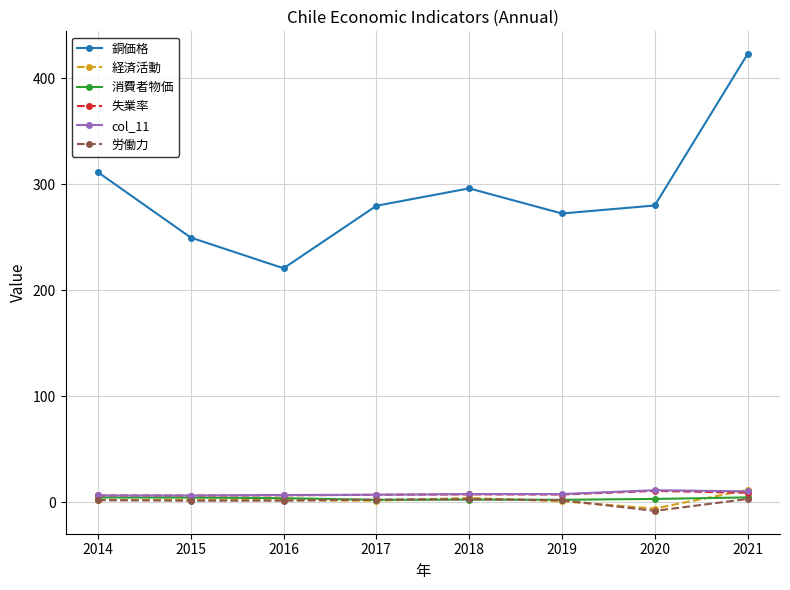

How many categories are shown in the chart?

8